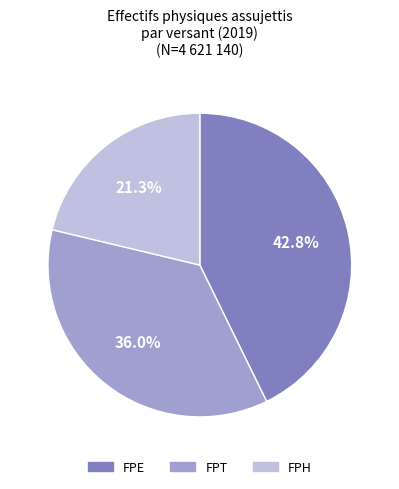

How many segments does this pie chart have?

3